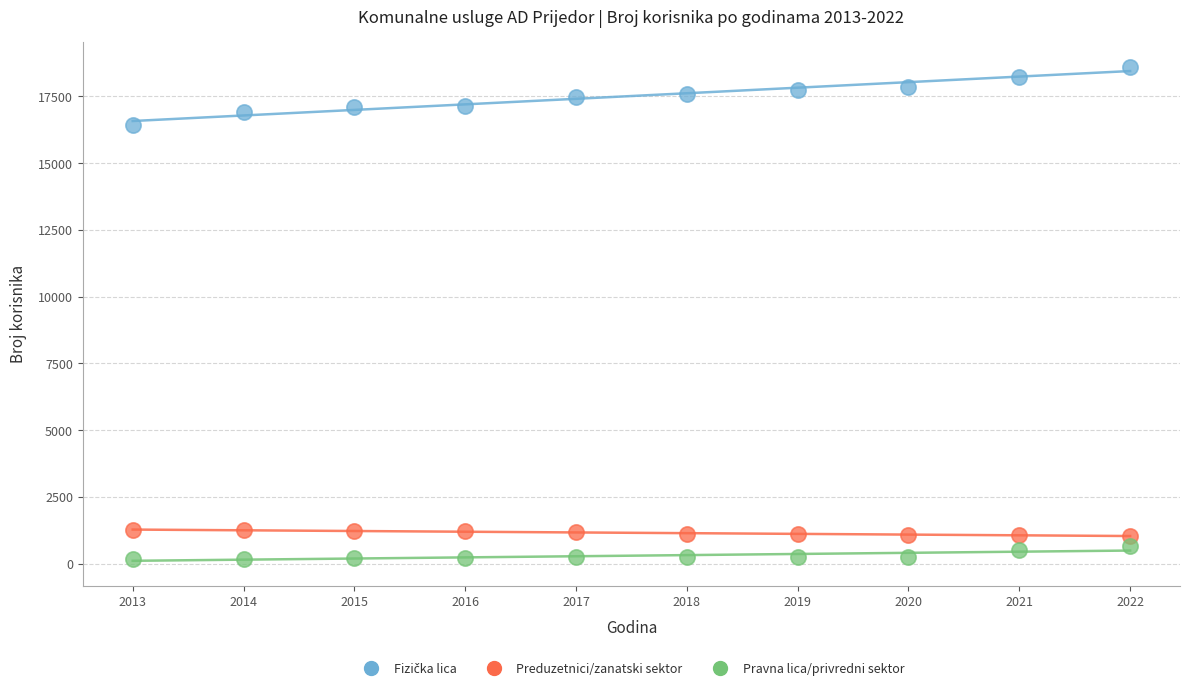

Across all data points, what is the range of X values (max minus min)?

9